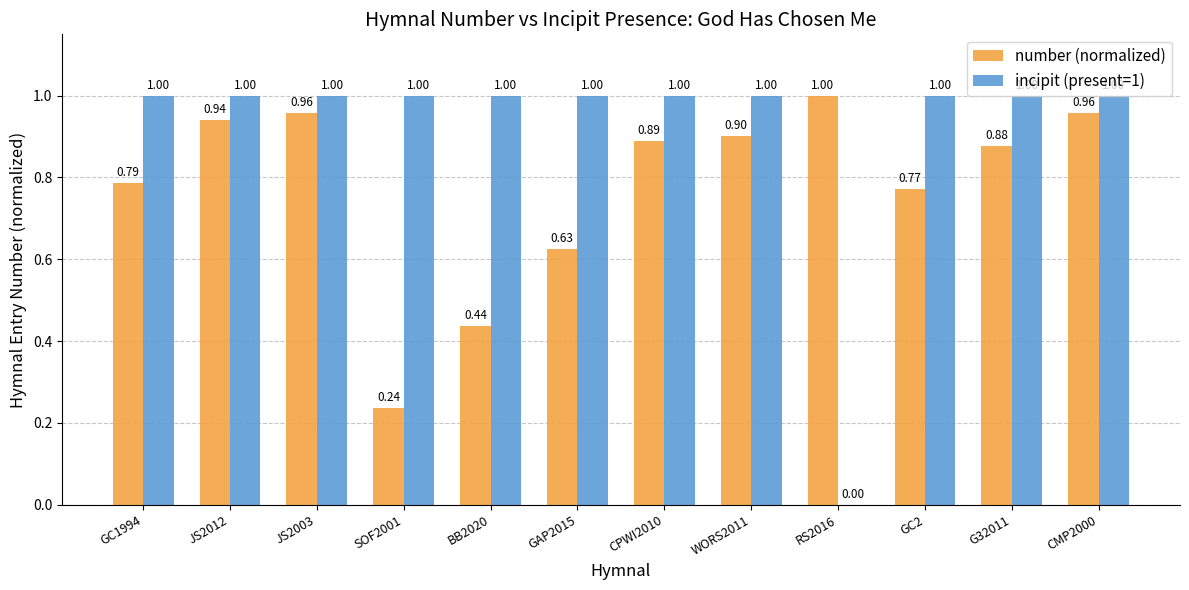

What is the highest value of the incipit (present=1) series?

1.0